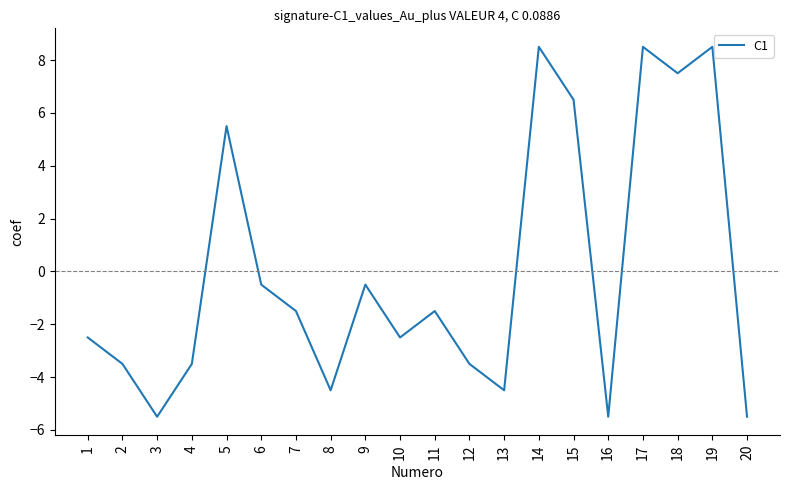

True or false: the data shows -5.8 at 12.

False